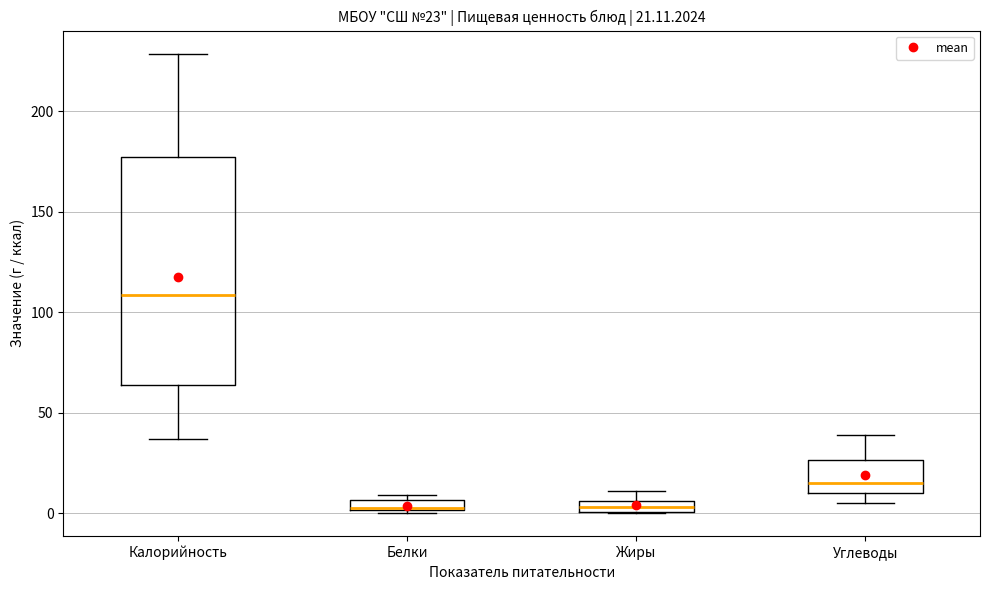

Comparing the boxes themselves (not the whiskers), which one is the tallest?

Калорийность